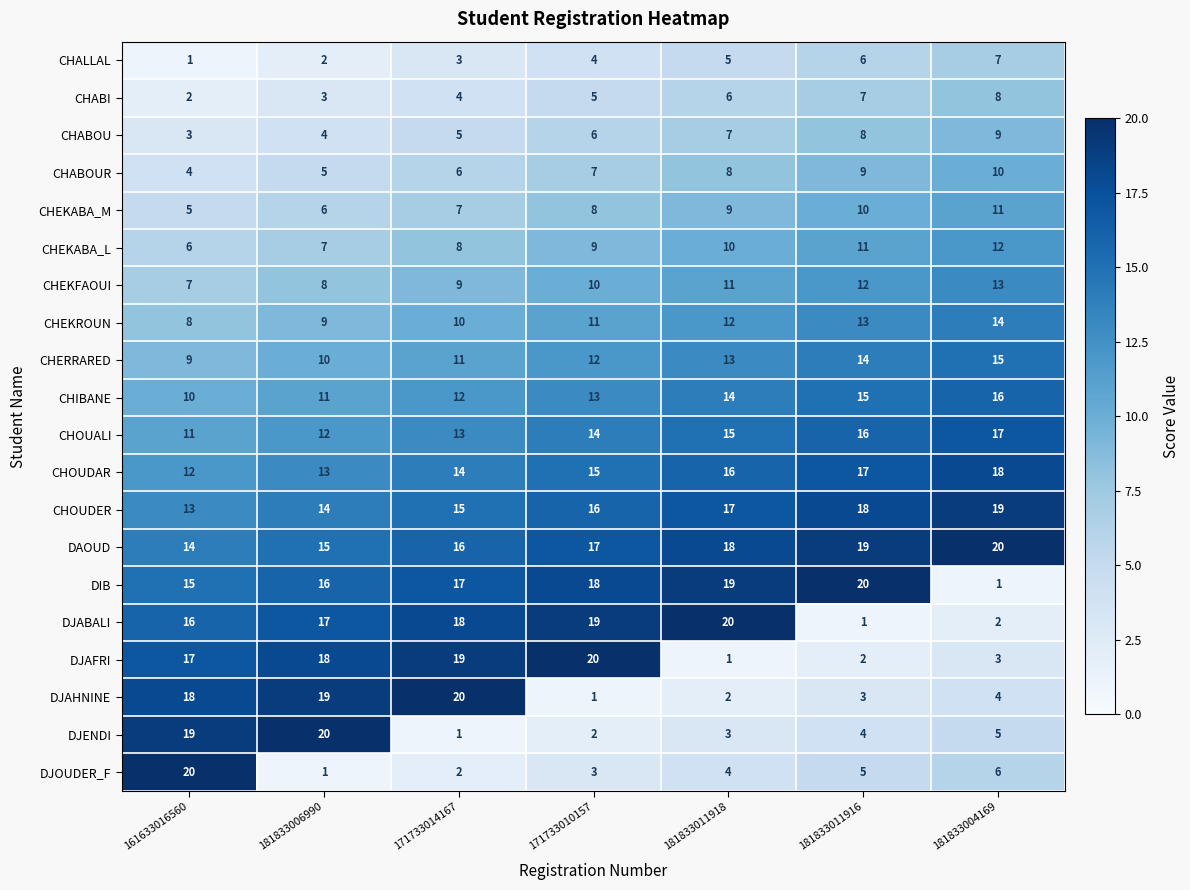

Which series has the largest total across all categories?

DAOUD